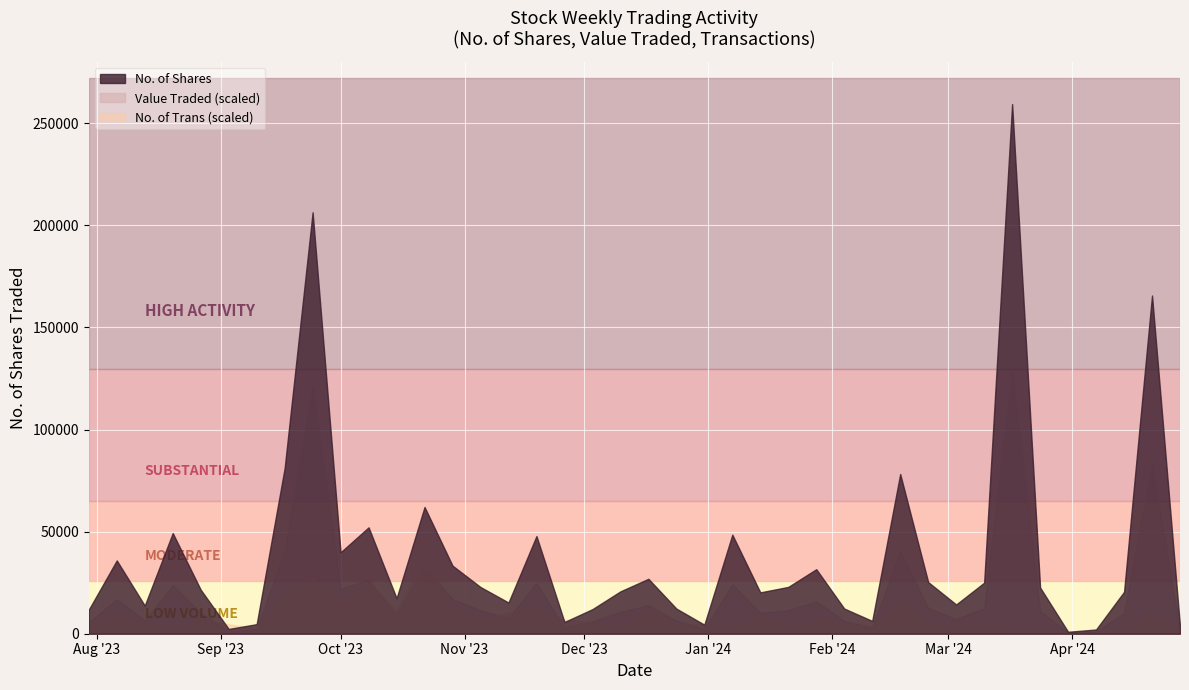

True or false: No. of Shares and Value Traded cross at least once.

False